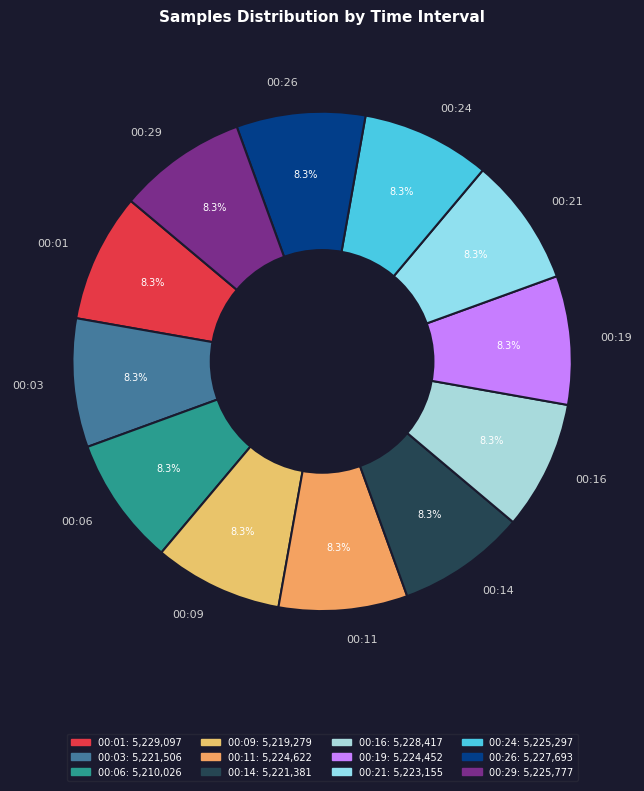

To the nearest percent, what percentage of the pie is 00:26?

8%